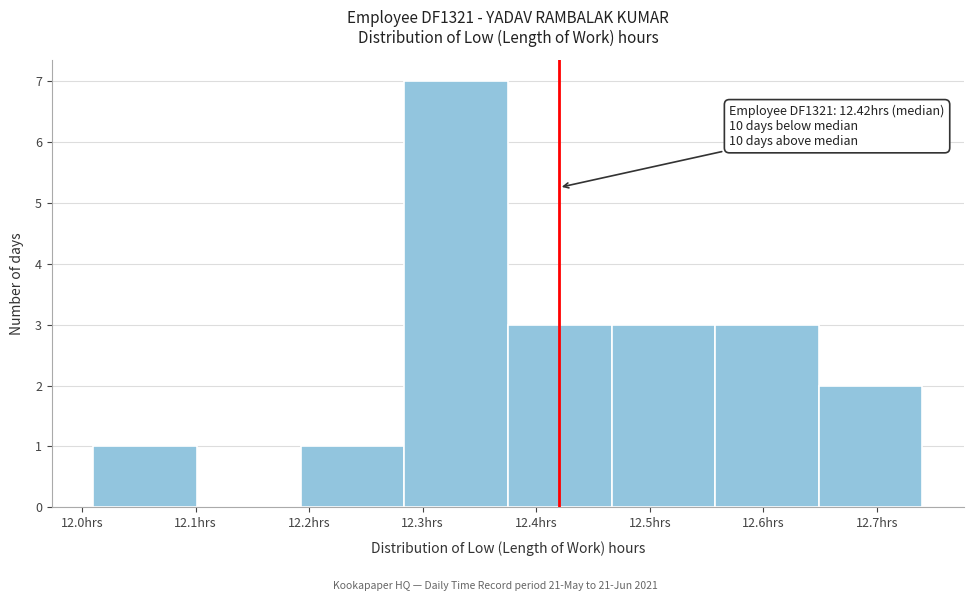

Which range on the x-axis has the tallest bar?

12.28 to 12.38